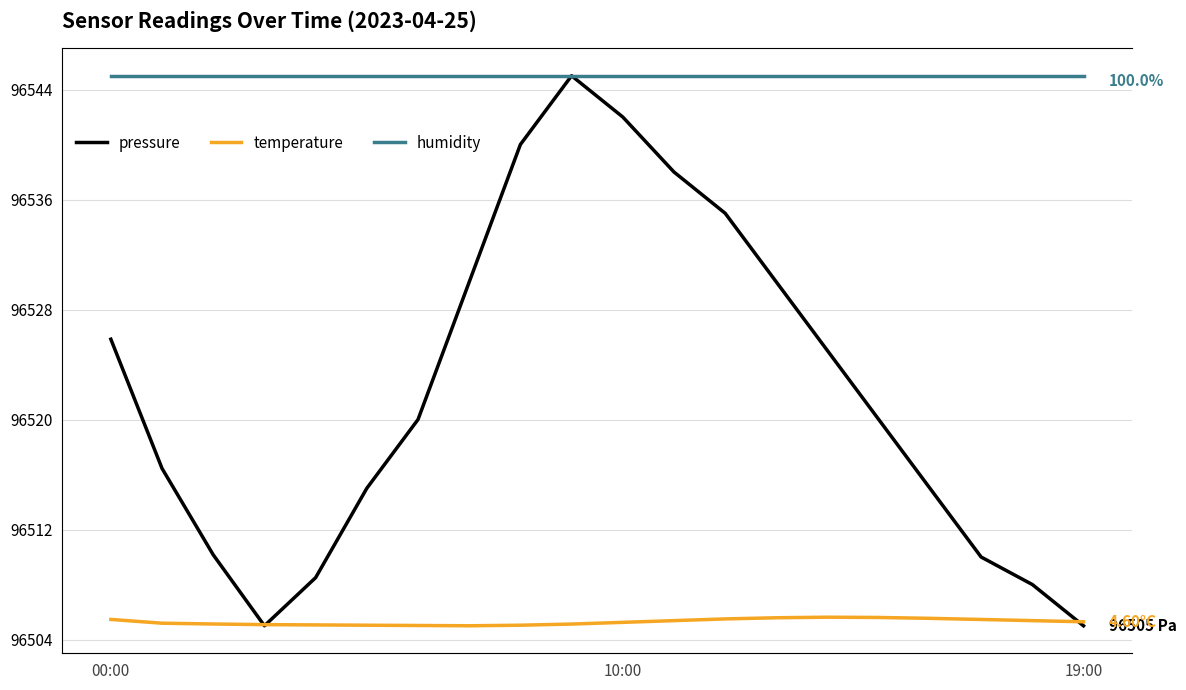

Which category has the lowest value in the humidity series?

00:00